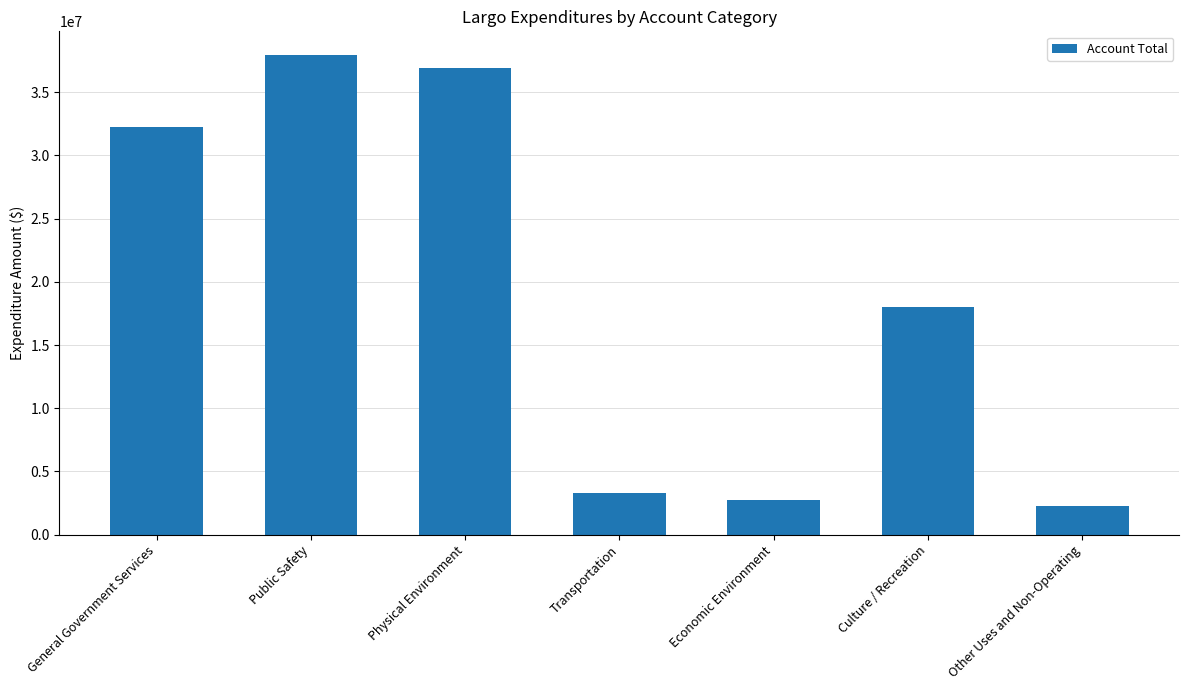

True or false: the data shows 18039883 at Culture / Recreation.

True